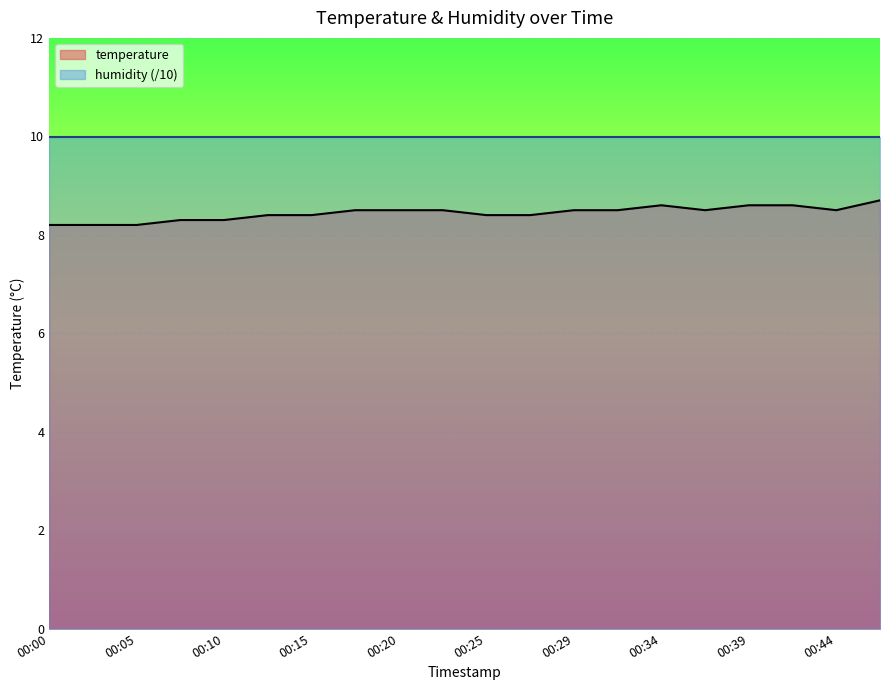

Does the chart display data point markers on the line(s)?

No